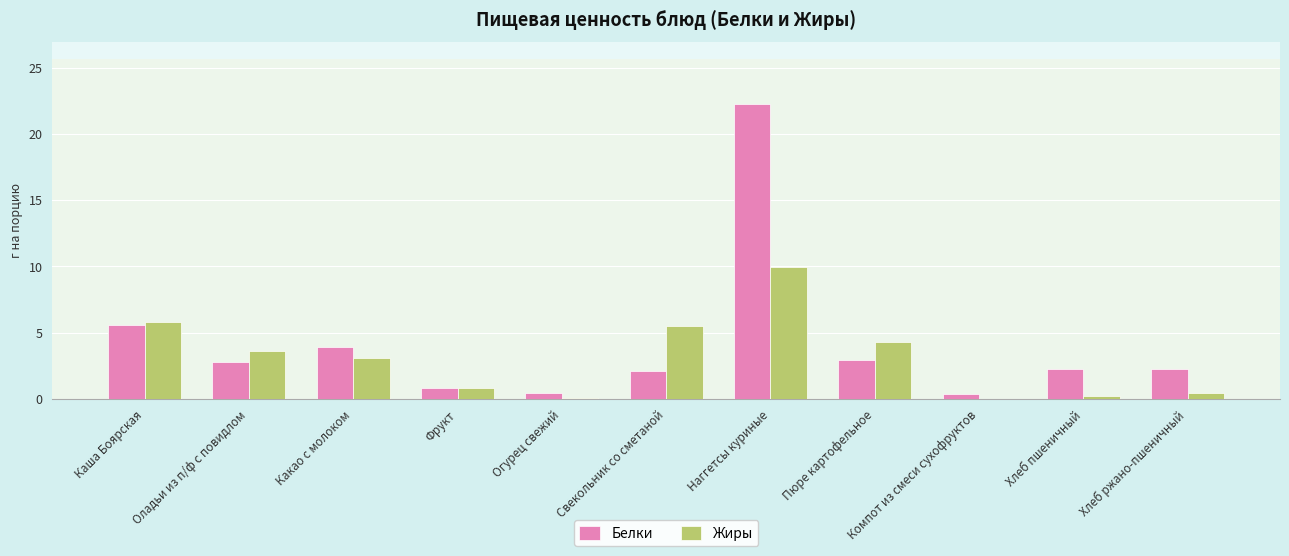

Read the Белки value at Хлеб пшеничный.

2.3